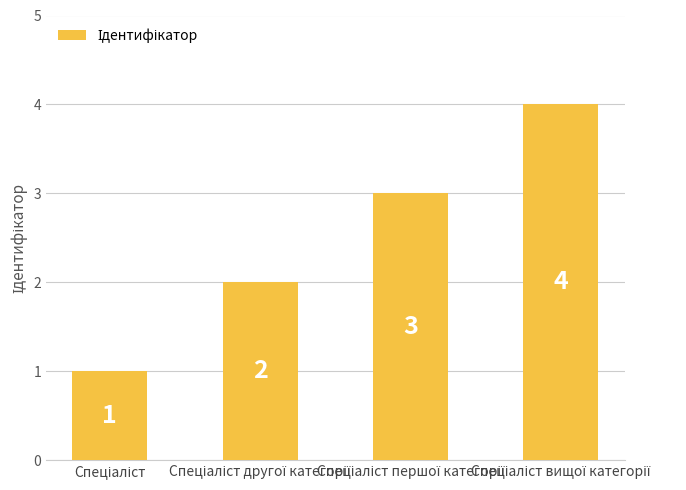

What is the smallest value displayed?

1